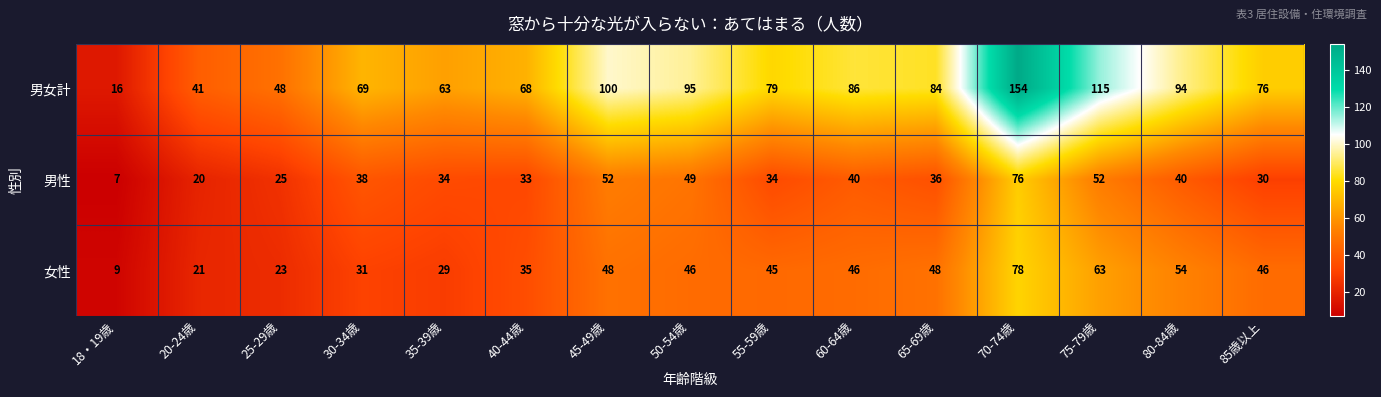

Is it true that 男性 equals 47 at 85歳以上?

False